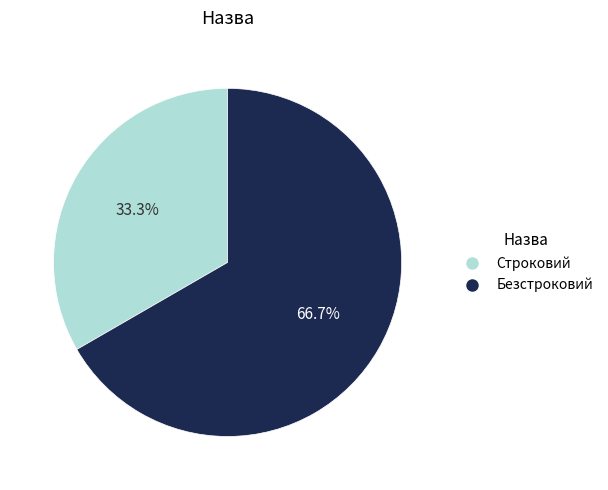

How many slices are in this pie chart?

2